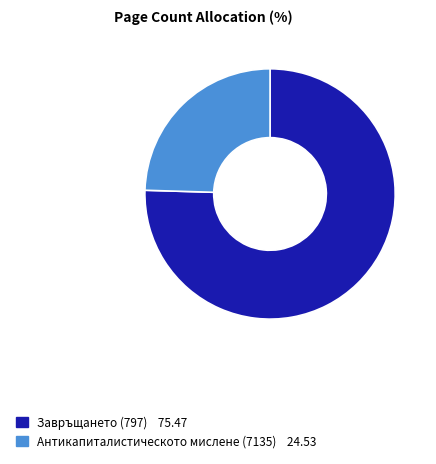

Does Завръщането (797) represent more than half of the total?

Yes